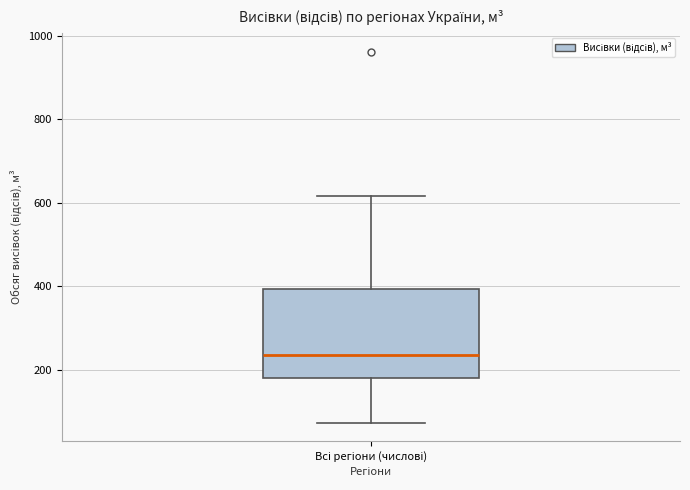

Where is the upper edge of the box for Всі регіони (числові) on the y-axis? The values are not printed on the chart, so give them approximately, as read against the axis.

400